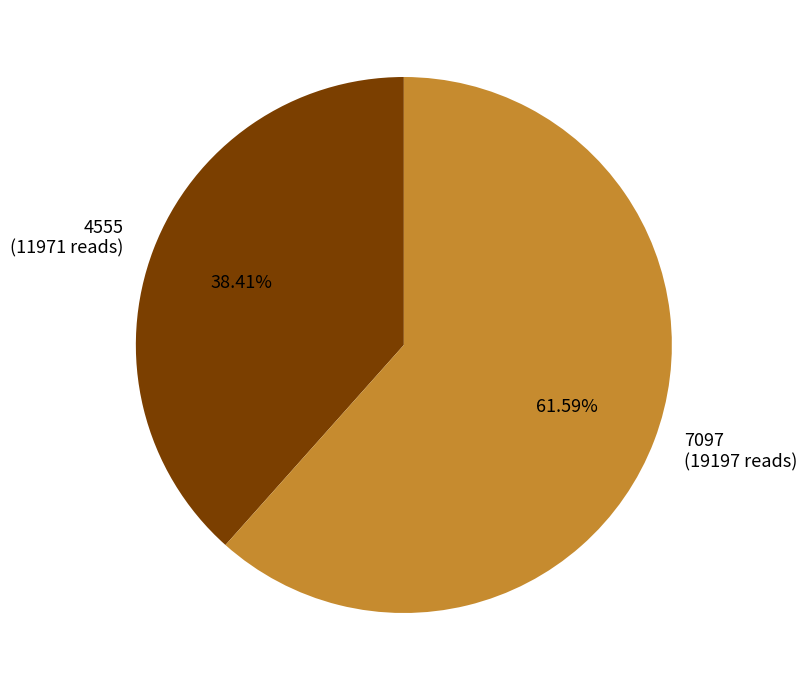

Rank the categories by value from highest to lowest.

7097, 4555